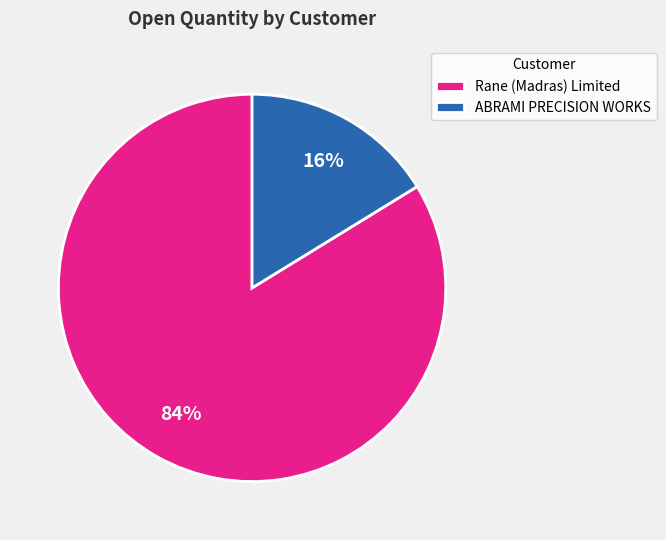

Does any single category account for the majority?

Yes